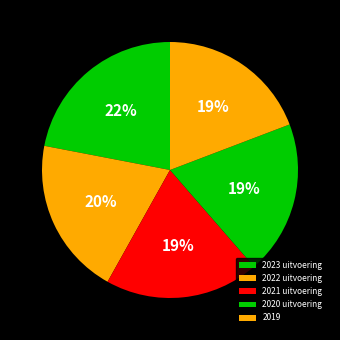

To the nearest percent, what portion does 2021 uitvoering represent?

19%